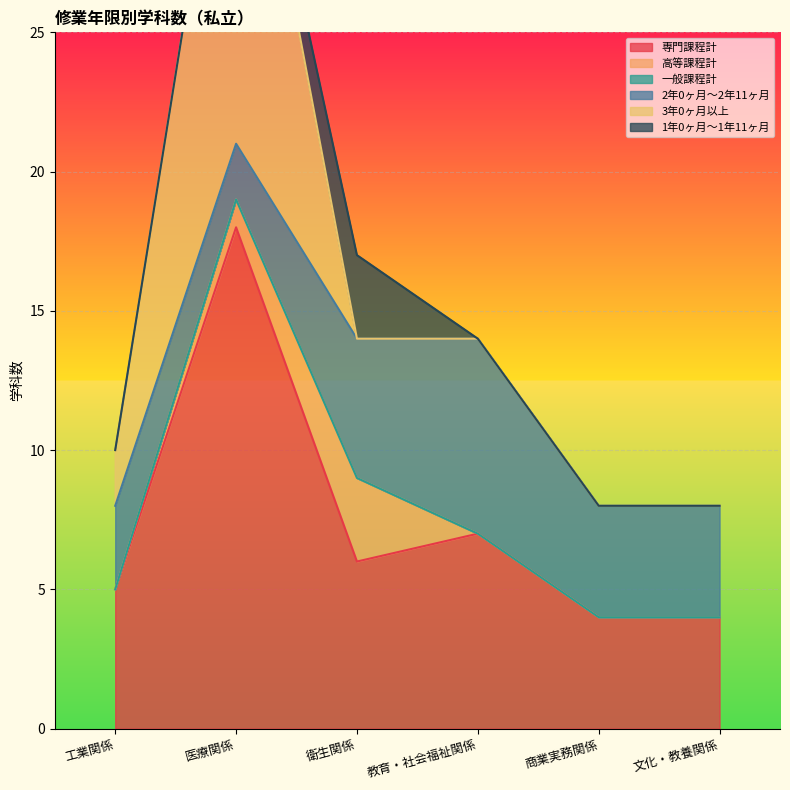

True or false: 1年0ヶ月～1年11ヶ月 and 一般課程計 cross at least once.

False